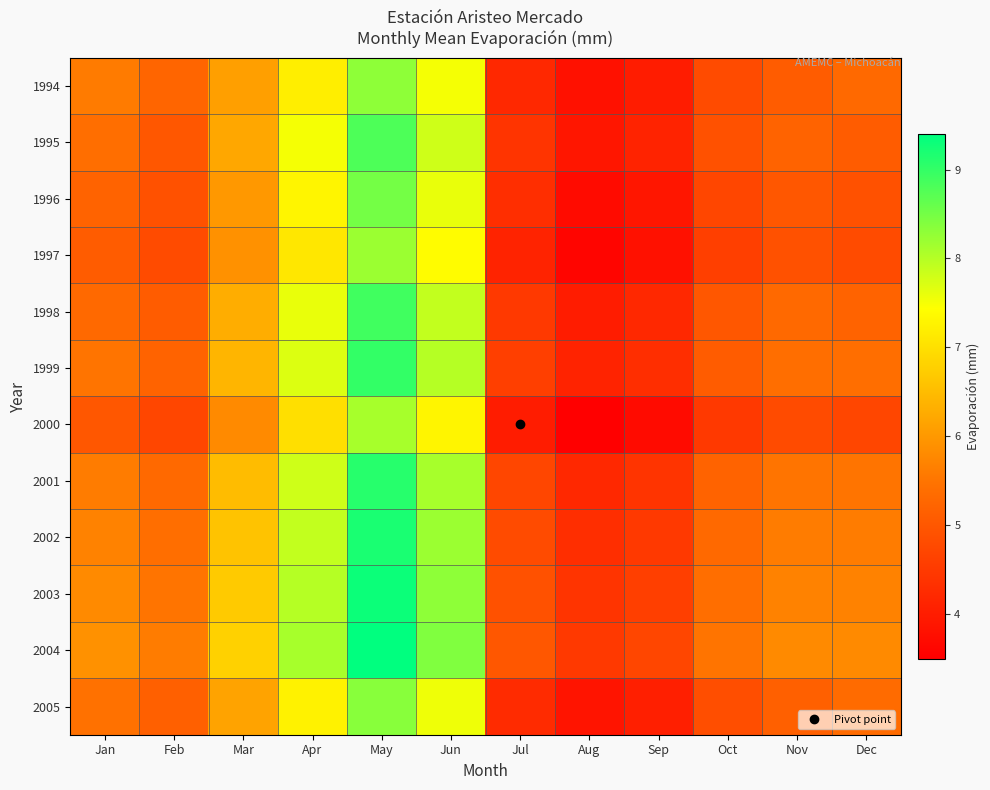

What is the total value across all series at Jun?

94.0